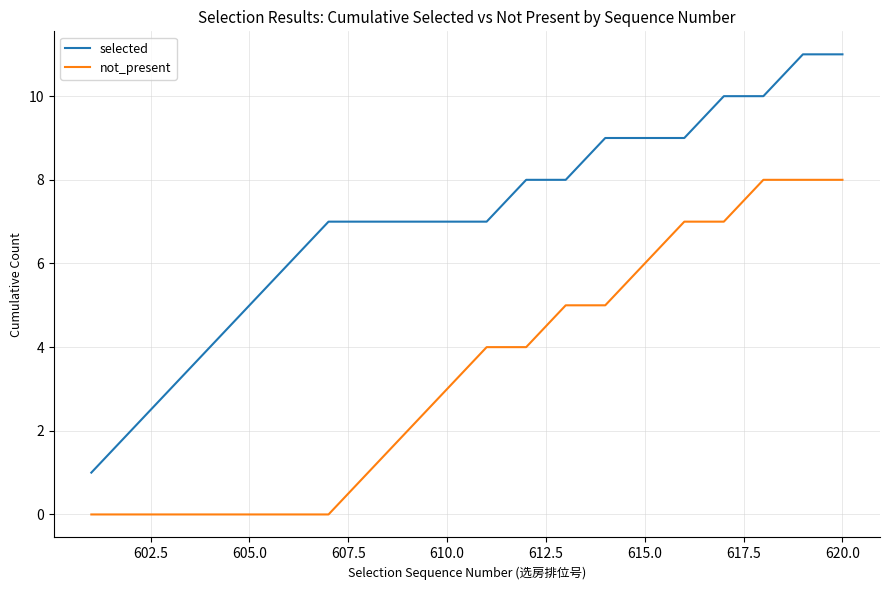

What is the maximum value shown in the chart?

11